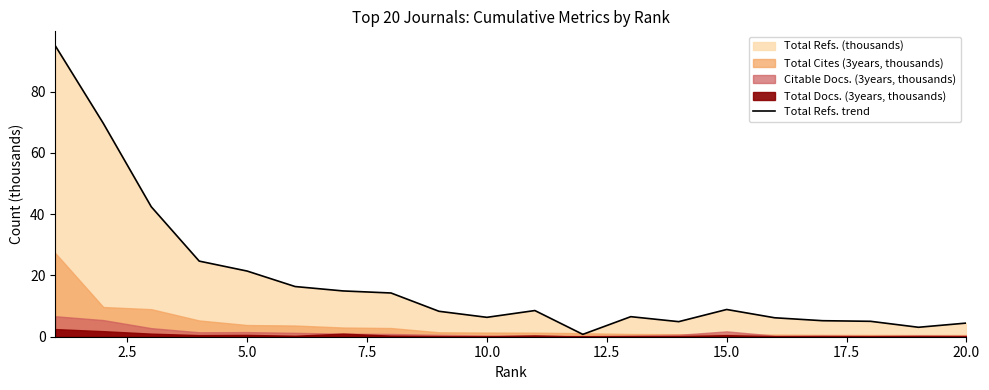

Count the number of values greater than 8.

11